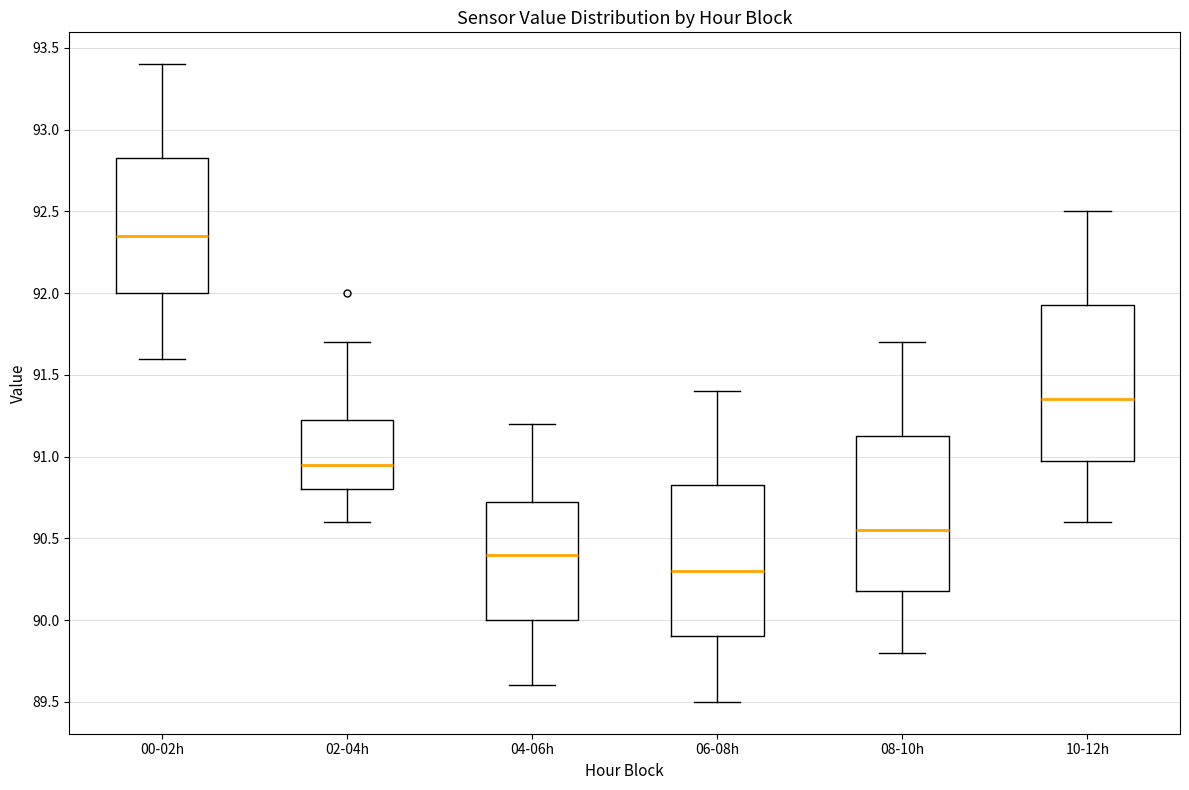

Reading left to right, transcribe this box plot: for each box, give where its median line is, the range the box spans, and where its two whiskers end, as read against the y-axis. The values are not printed on the chart, so give them approximately, as read against the axis.

00-02h: median 92.35, box 92.00 to 92.85, whiskers 91.60 to 93.40
02-04h: median 90.95, box 90.80 to 91.25, whiskers 90.60 to 91.70
04-06h: median 90.40, box 90.00 to 90.75, whiskers 89.60 to 91.20
06-08h: median 90.30, box 89.90 to 90.85, whiskers 89.50 to 91.40
08-10h: median 90.55, box 90.20 to 91.15, whiskers 89.80 to 91.70
10-12h: median 91.35, box 91.00 to 91.95, whiskers 90.60 to 92.50